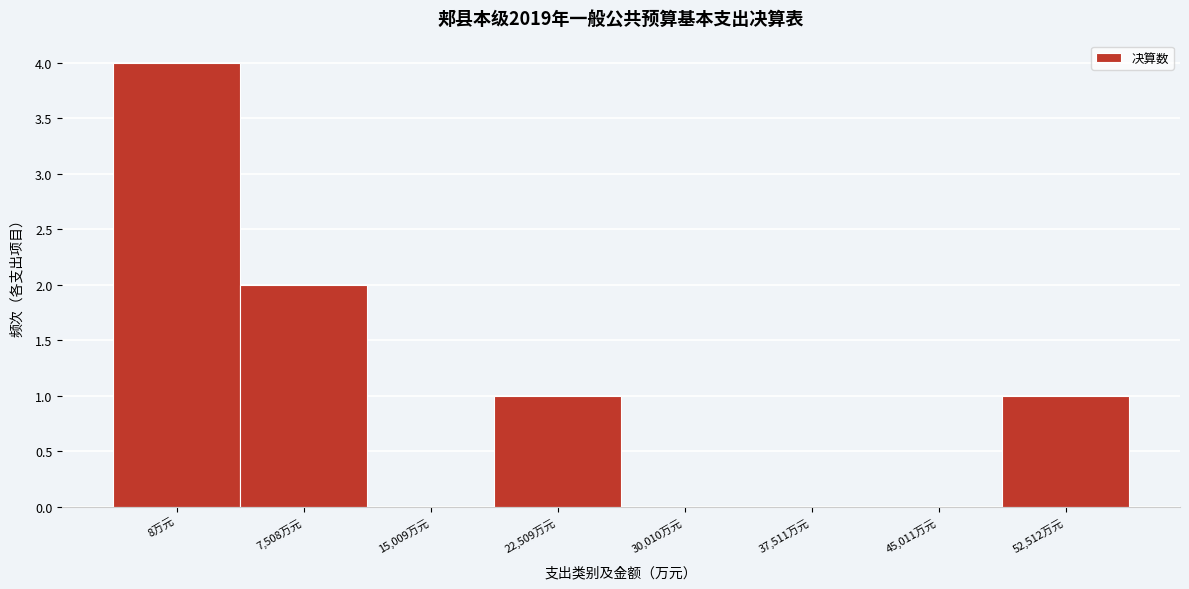

Reading left to right, list all the values displayed in this chart.

8万元=4	7,508万元=2	15,009万元=0	22,509万元=1	30,010万元=0	37,511万元=0	45,011万元=0	52,512万元=1